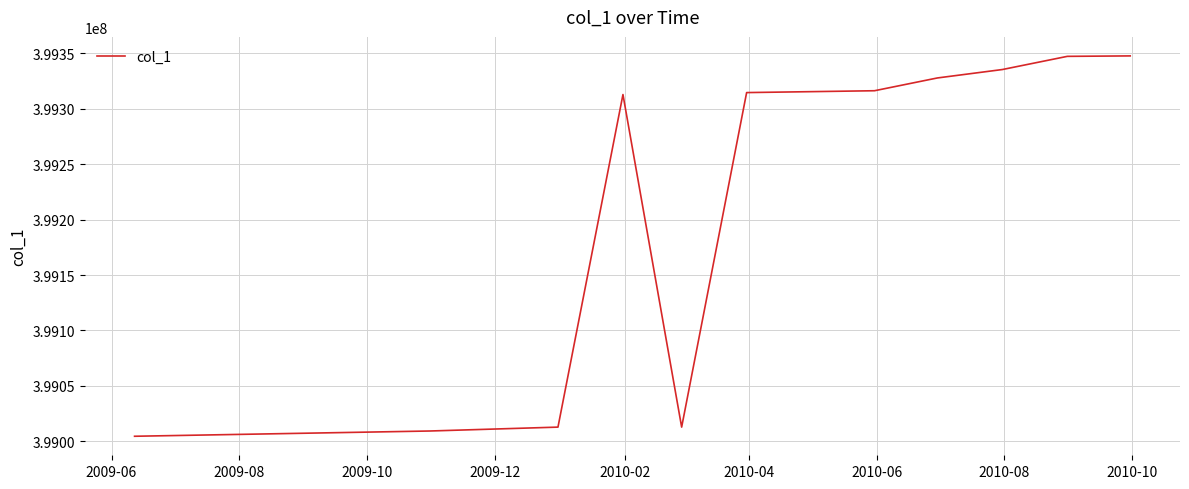

What is the minimum value shown in the chart?

399004557